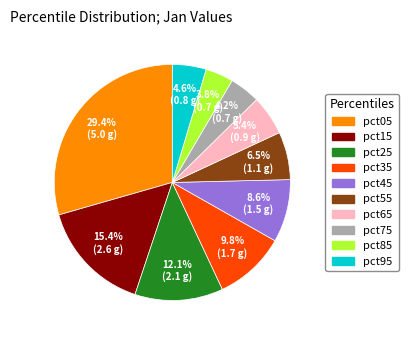

Approximately how many times larger is the value at pct35 compared to pct15?

0.6